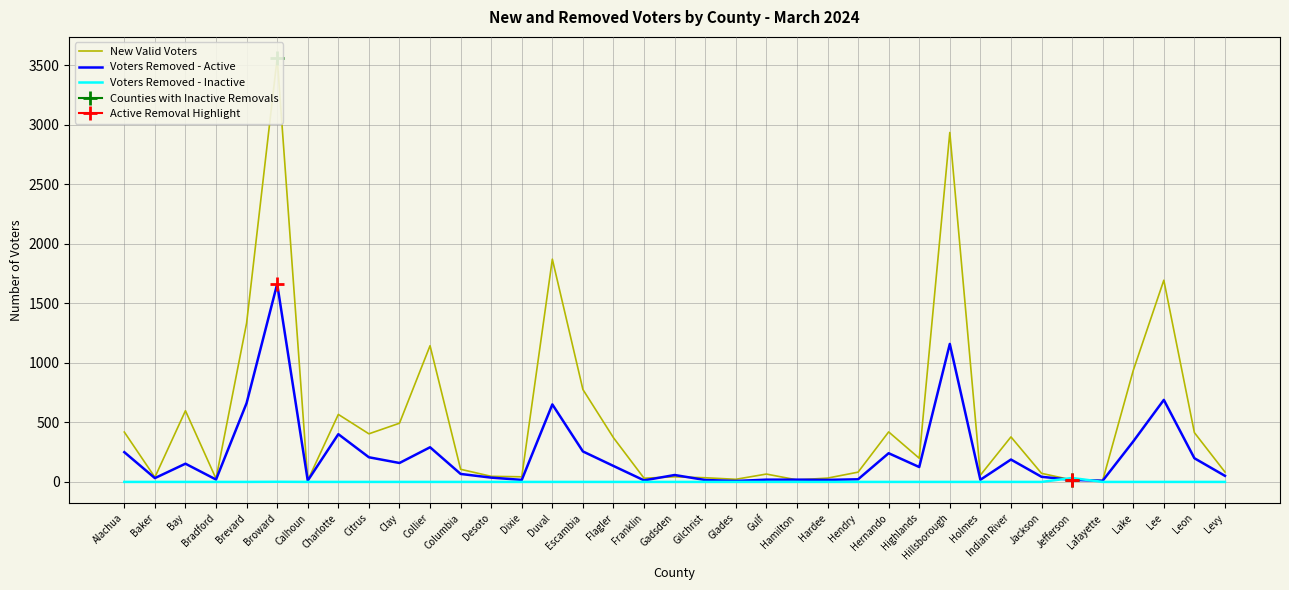

Which category has the highest value in the New Valid Voters series?

Broward